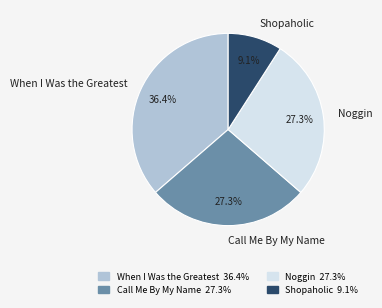

Is the sum of When I Was the Greatest and Call Me By My Name greater than half?

Yes